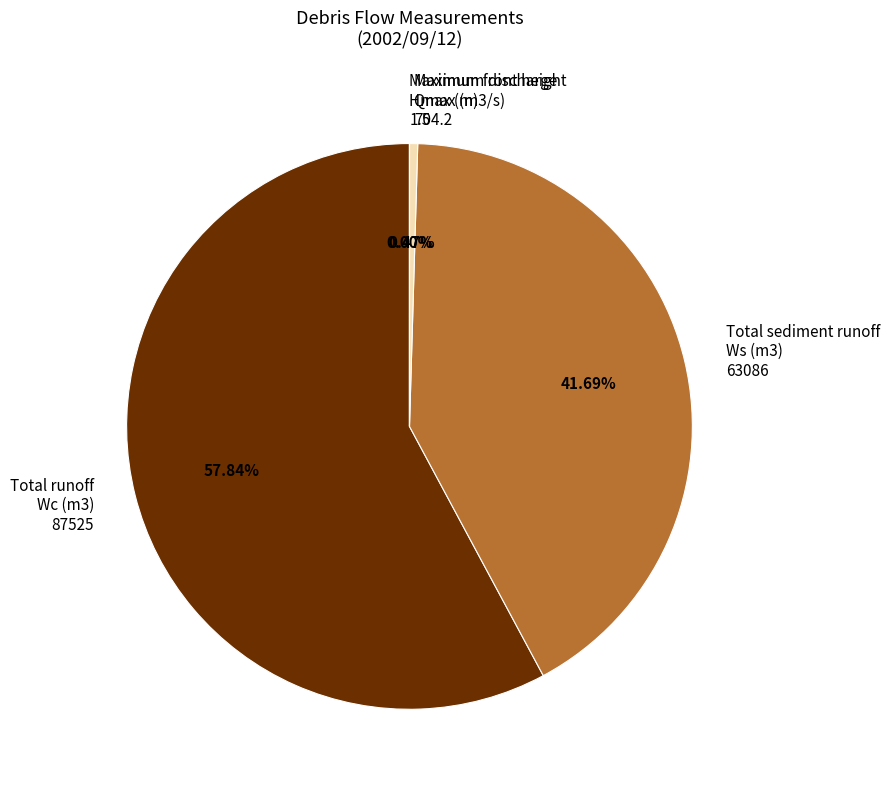

Between Total sediment runoff Ws (m3) 63086 and Total runoff Wc (m3) 87525, which is larger?

Total runoff Wc (m3) 87525